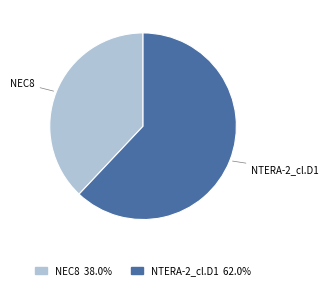

Is there any slice that represents more than half of the pie?

Yes